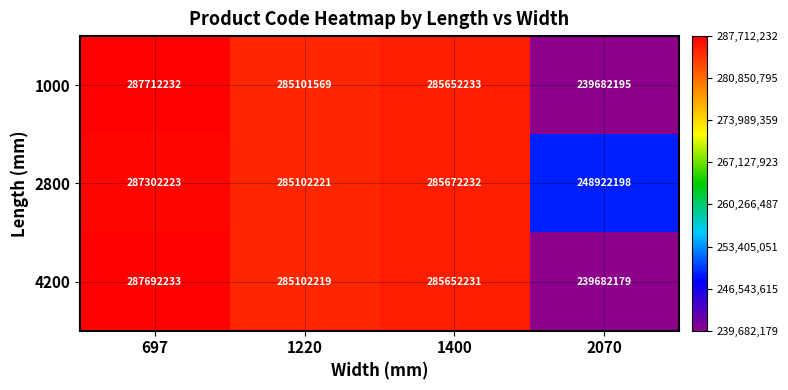

What is the average value of the 1000 series?

274537057